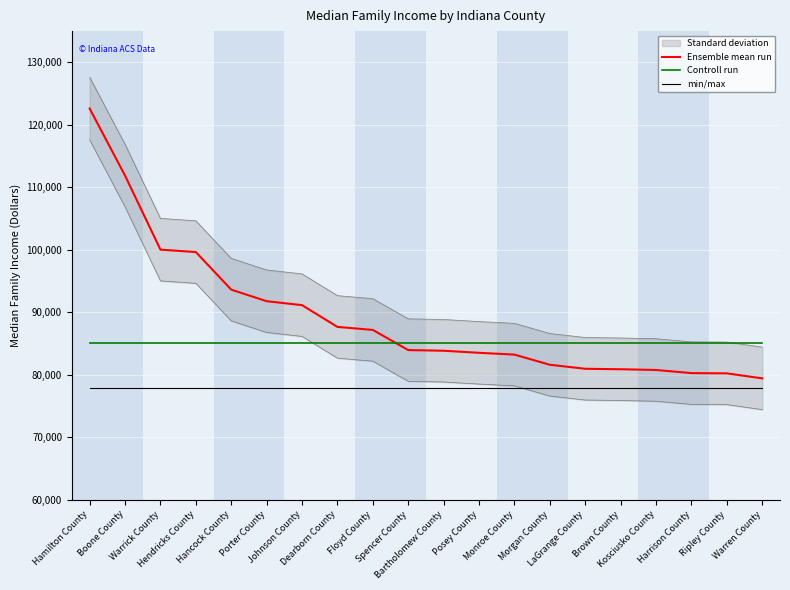

The Controll run series shows 22052 at Porter County. True or false?

False